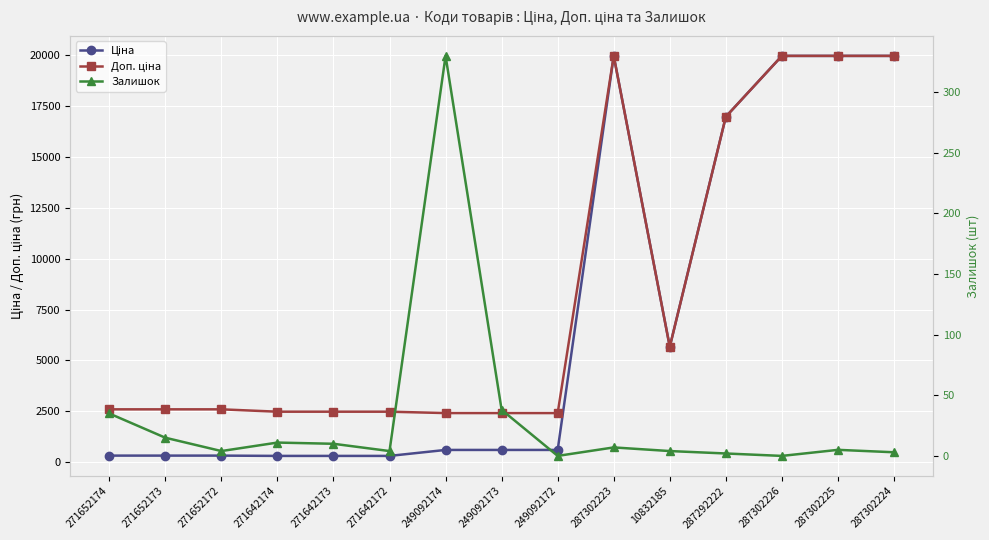

Which series has the largest total across all categories?

Доп. ціна